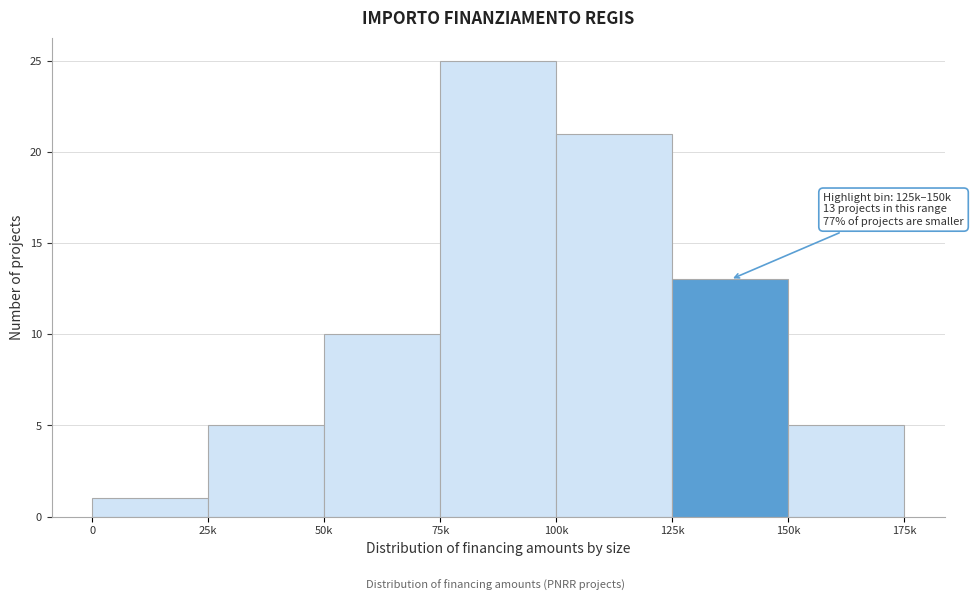

Reading right to left, extract all data points from this chart.

150k=5	125k=13	100k=21	75k=25	50k=10	25k=5	0=1